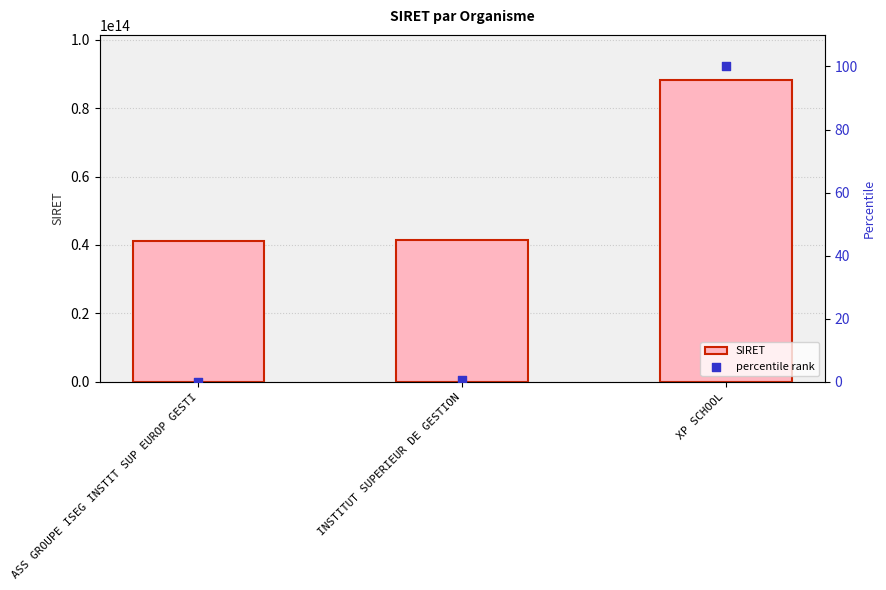

At which category is the sum across all series the highest?

XP SCHOOL